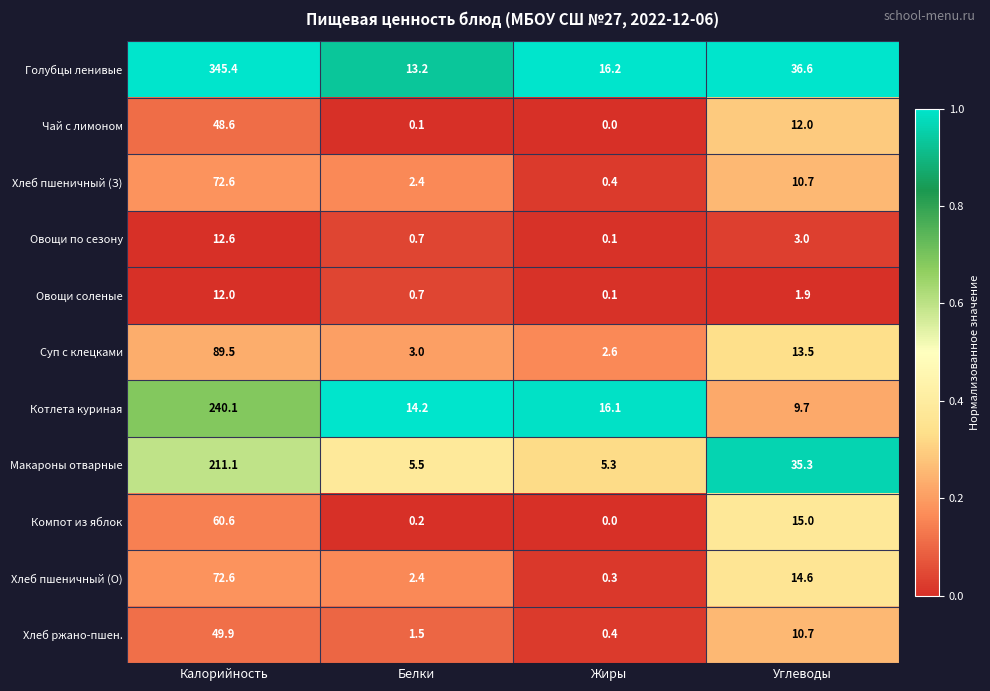

At how many categories does at least one series exceed 0?

4